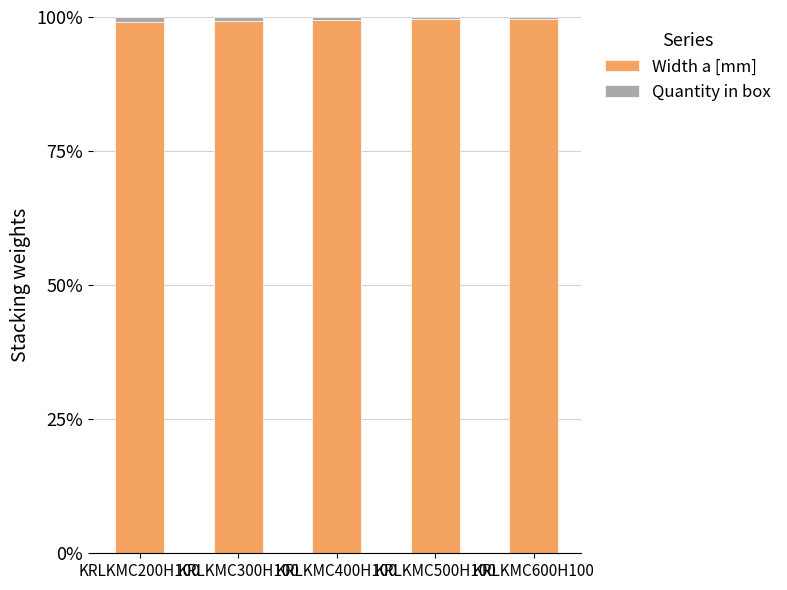

What is the lowest value of the Width a [mm] series?

99.0